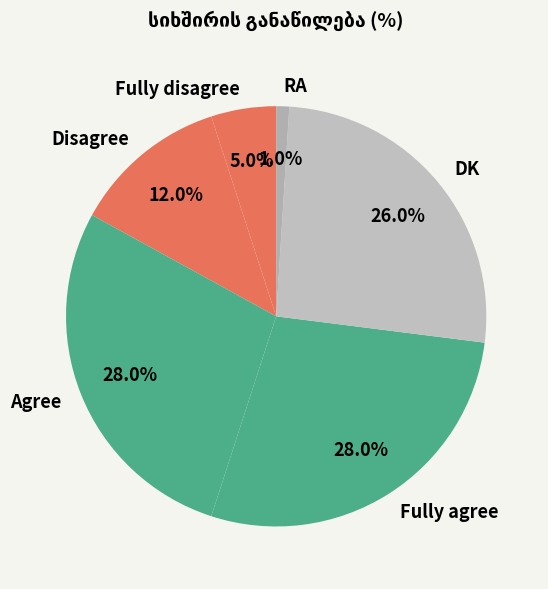

What percentage is the RA slice, to the nearest percent?

1%